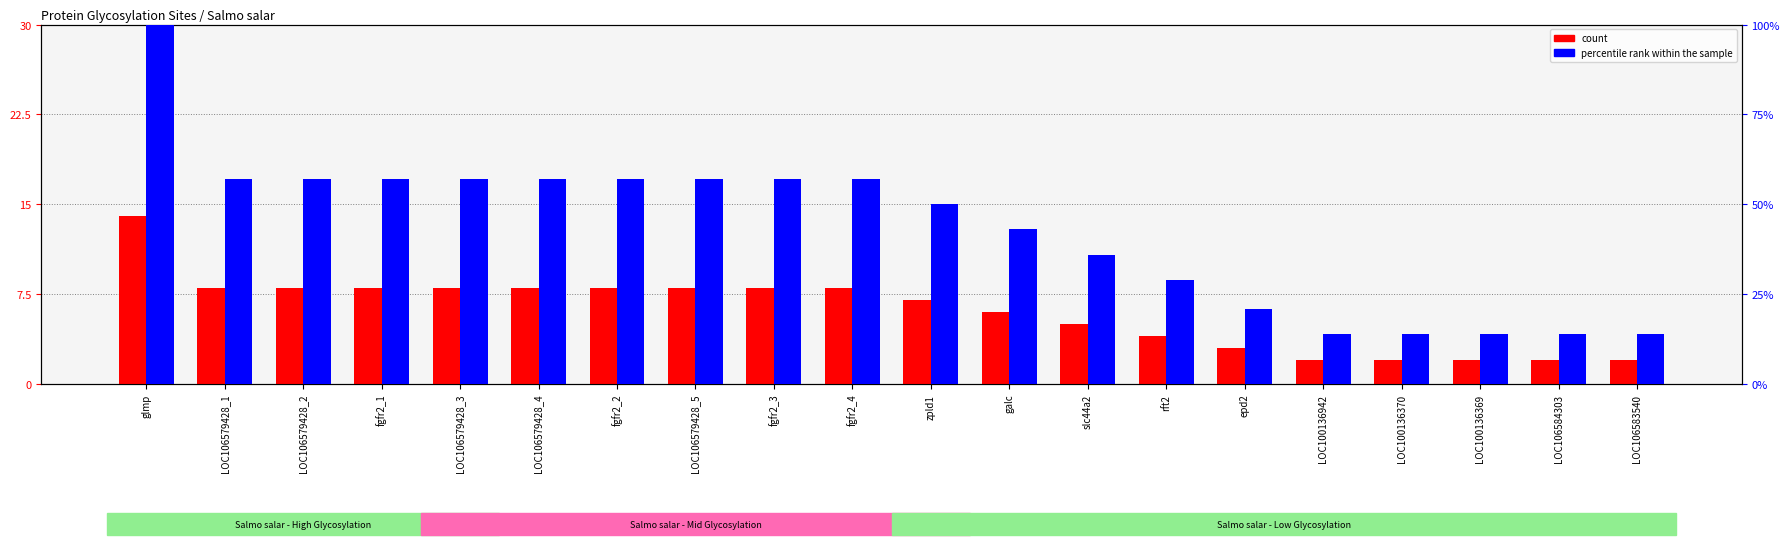

At which label is count closest to 8?

LOC106579428_1